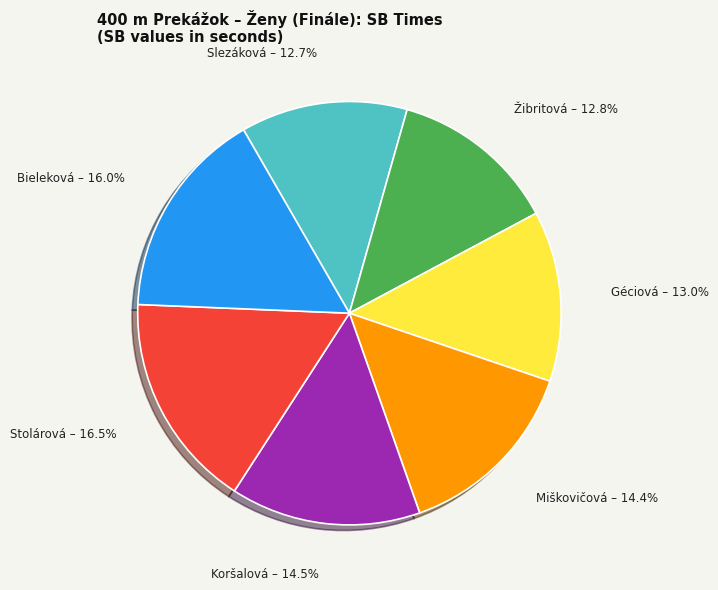

Is there any slice that represents more than half of the pie?

No